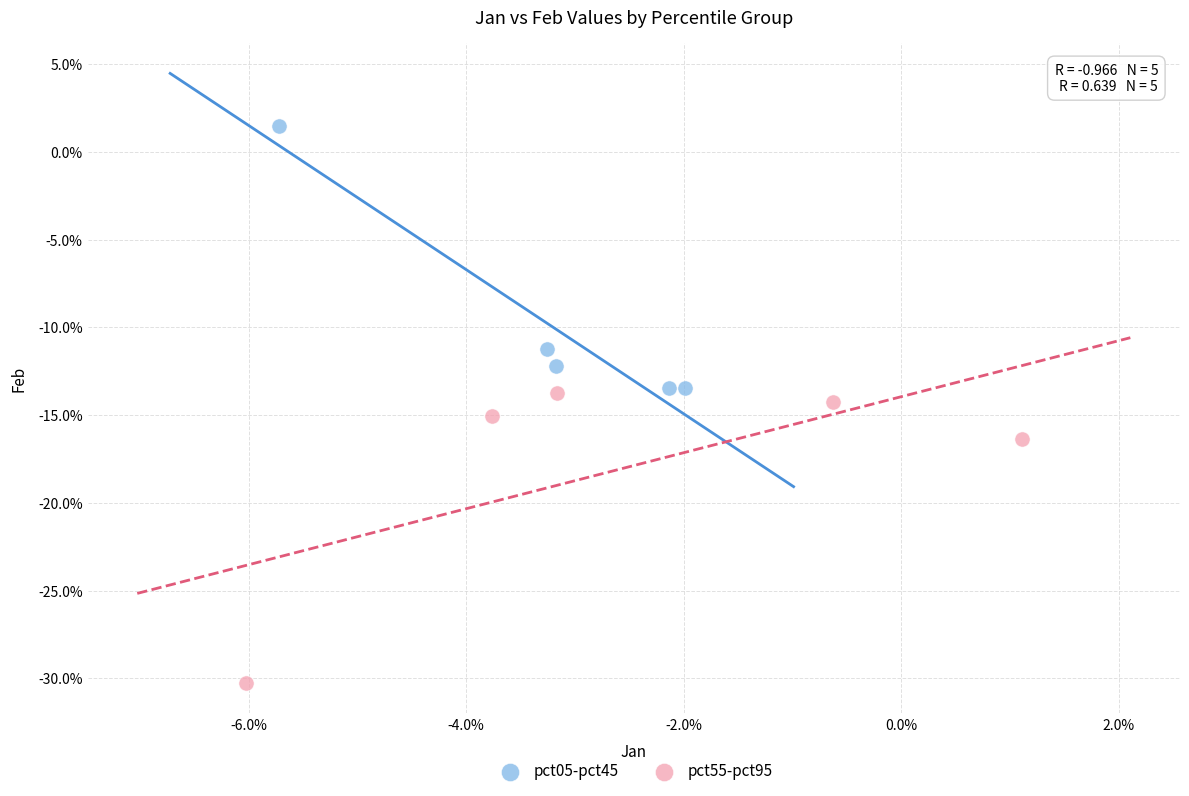

Which series contains the lowest Y value?

pct55-pct95